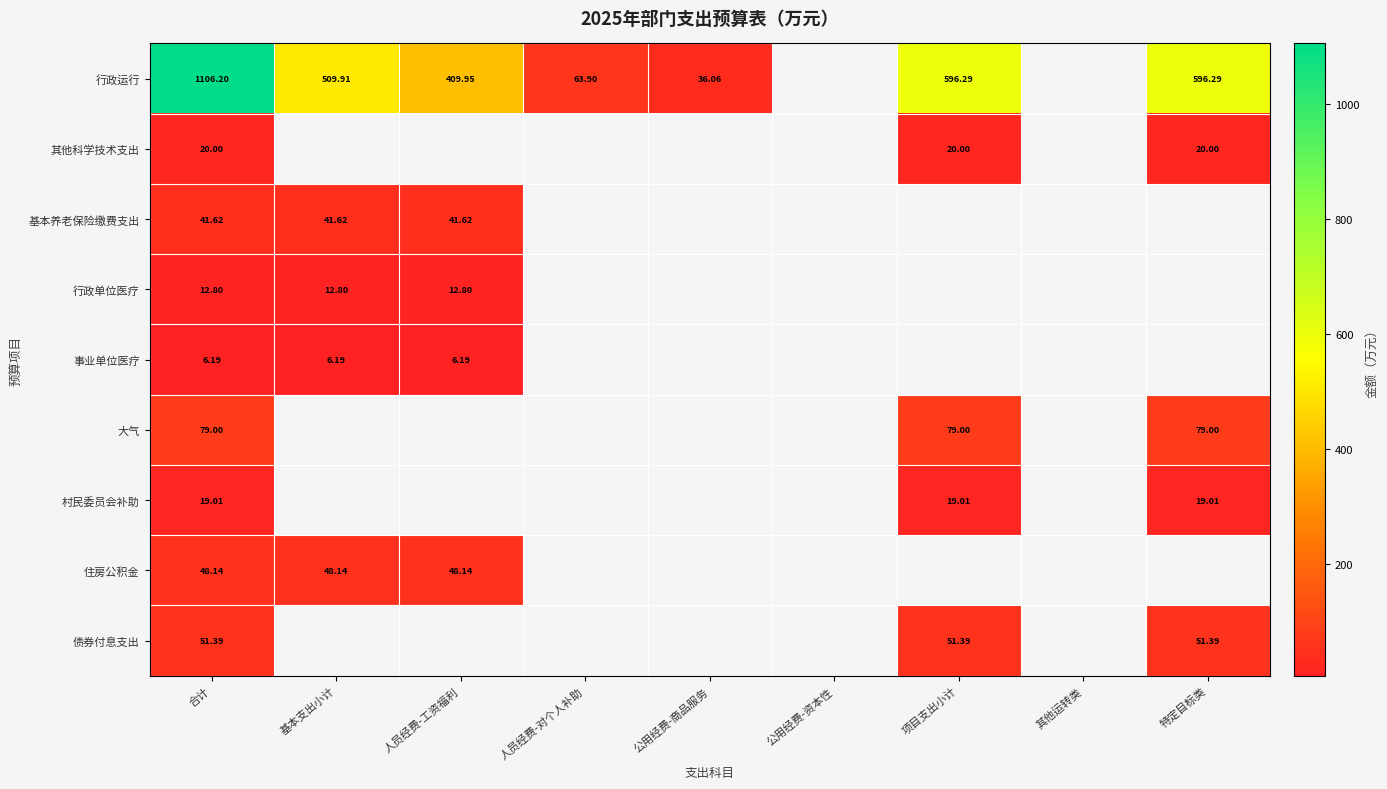

How many positive values does the 债券付息支出 series have?

3